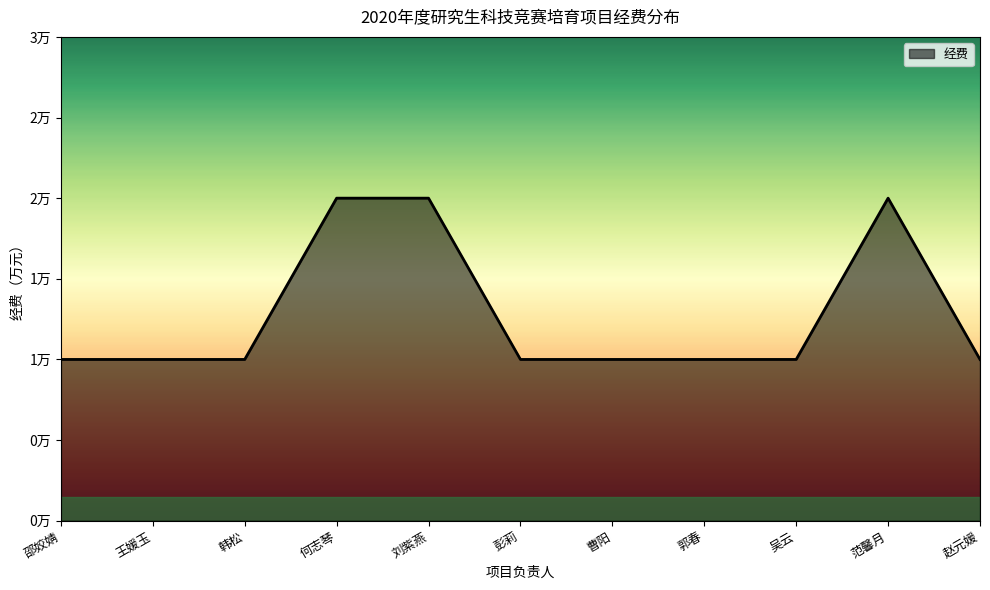

What is the value of the 8th point from the left?

1